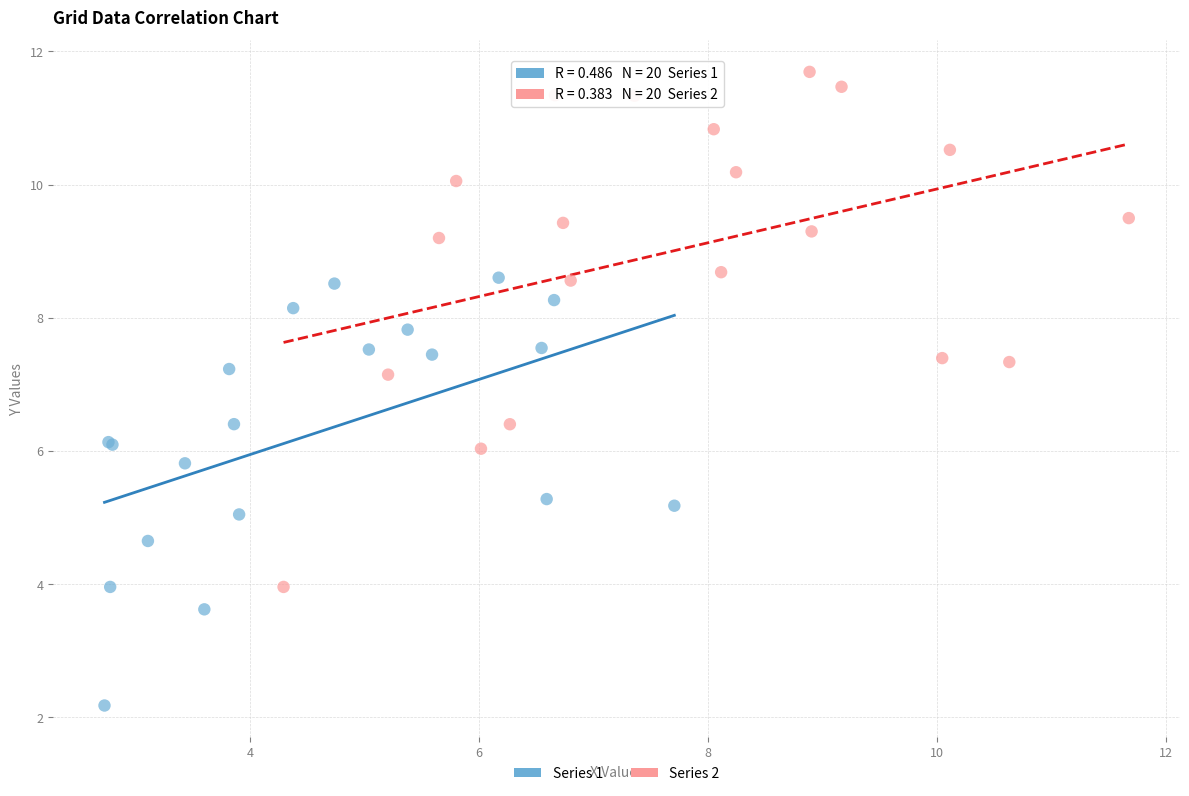

Which series reaches the minimum Y coordinate?

Series 1